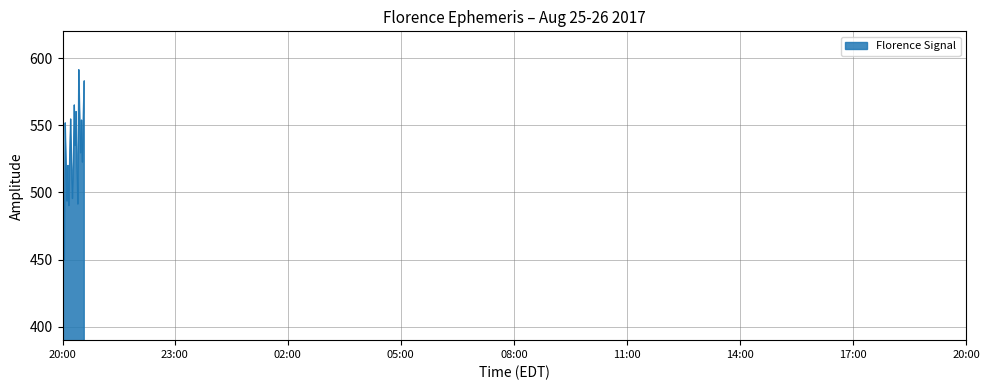

What is the smallest value displayed?

449.8